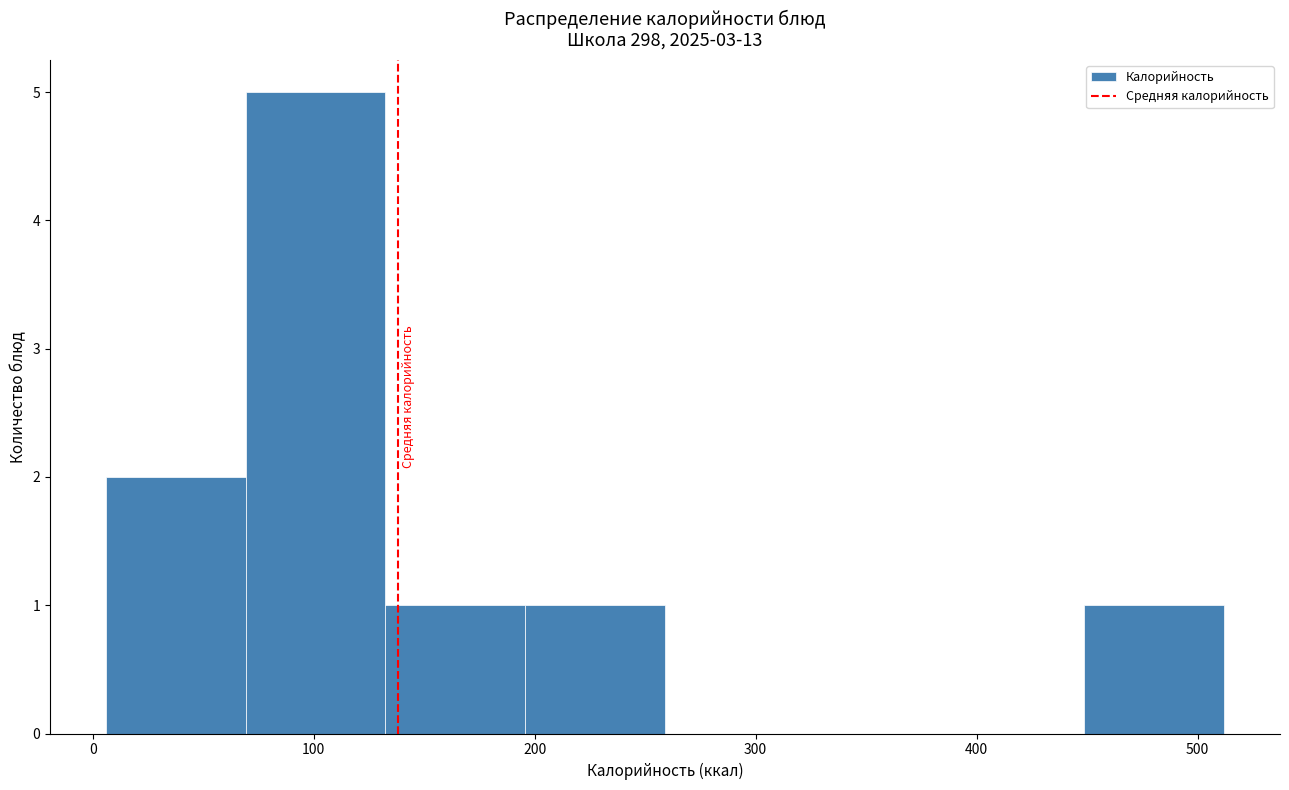

What is the height of the bar covering 130 to 200 on the x-axis? Neither the bar edges nor the heights are printed on the chart, so give them approximately, as read against the axes.

1